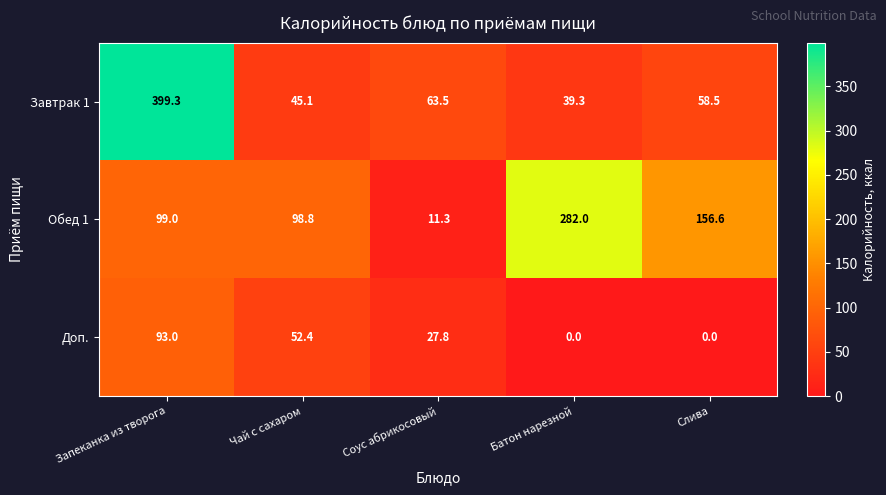

Reading left to right, list all the values displayed in this chart.

Завтрак 1: Запеканка из творога=399.3	Чай с сахаром=45.1	Соус абрикосовый=63.5	Батон нарезной=39.3	Слива=58.5
Обед 1: Запеканка из творога=99.0	Чай с сахаром=98.8	Соус абрикосовый=11.3	Батон нарезной=282.0	Слива=156.6
Доп.: Запеканка из творога=93.0	Чай с сахаром=52.4	Соус абрикосовый=27.8	Батон нарезной=0.0	Слива=0.0